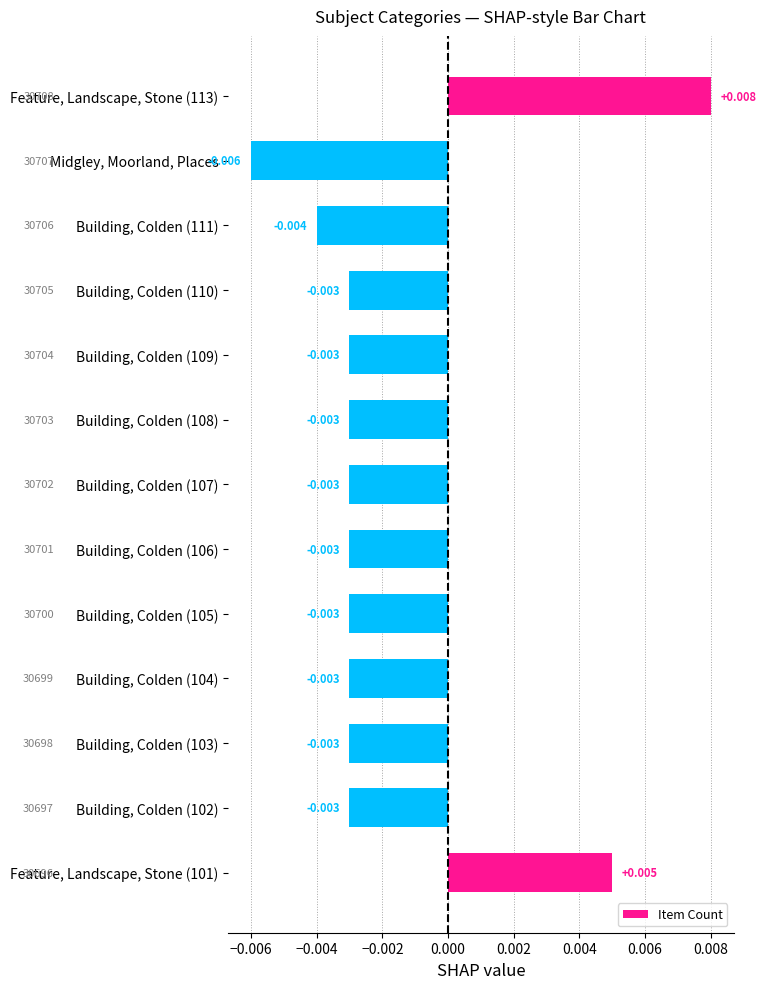

At which category does the chart reach its minimum across all series?

Midgley, Moorland, Places